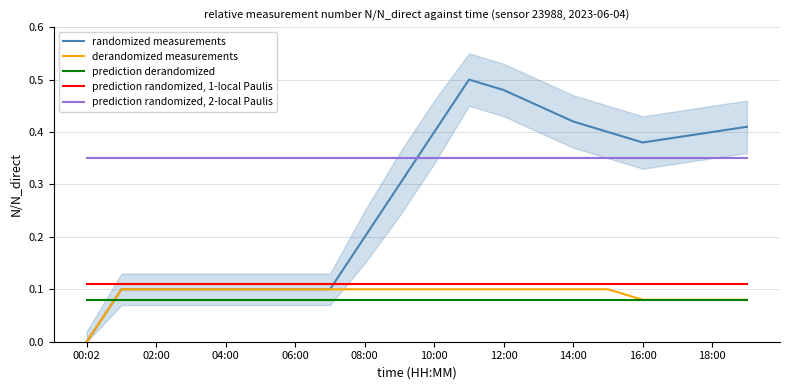

How many lines are shown in the chart?

5